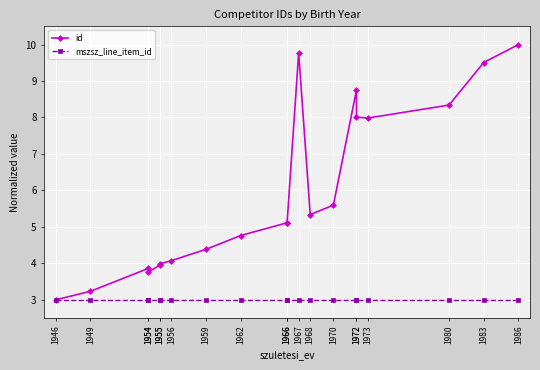

Rank the series at 1968 from lowest to highest value.

mszsz_line_item_id, id